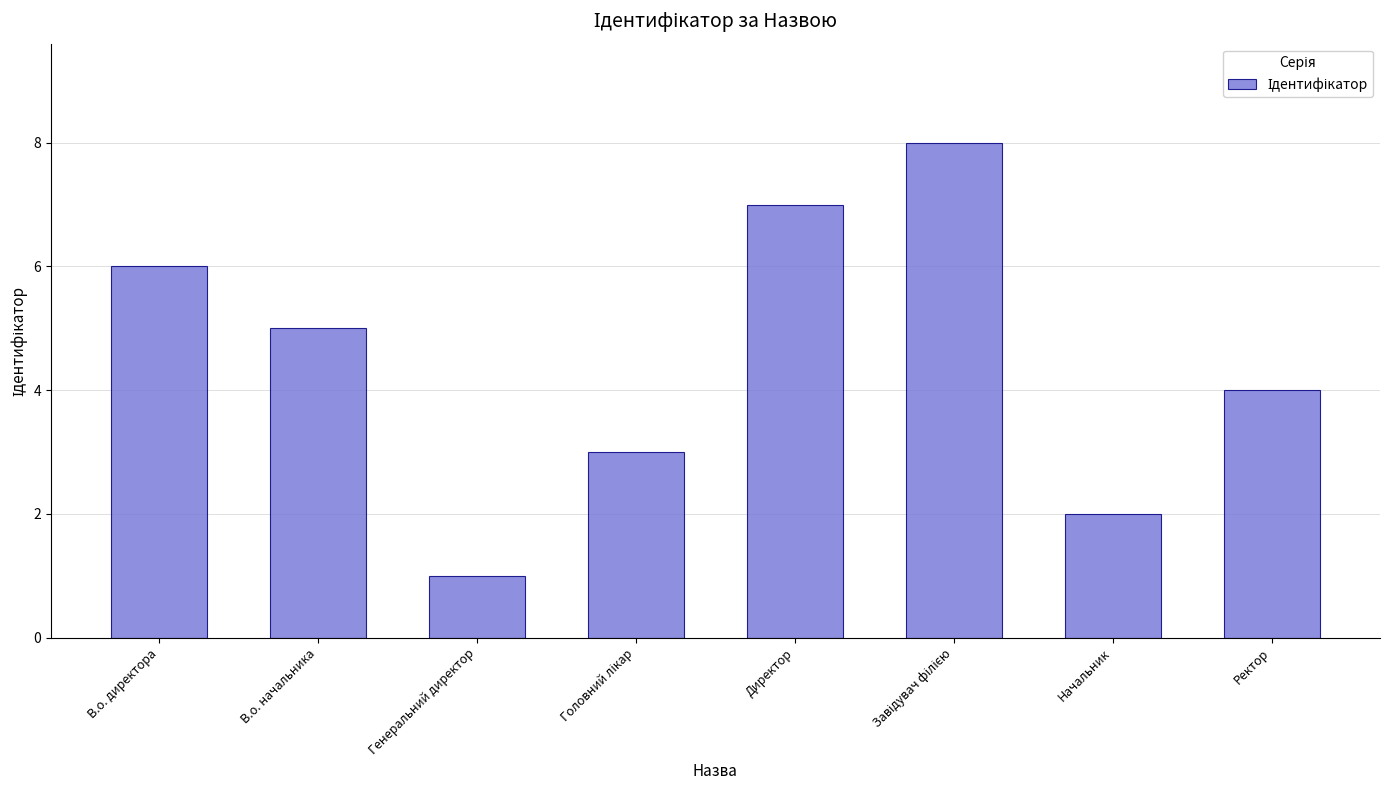

What is the greatest value displayed?

8